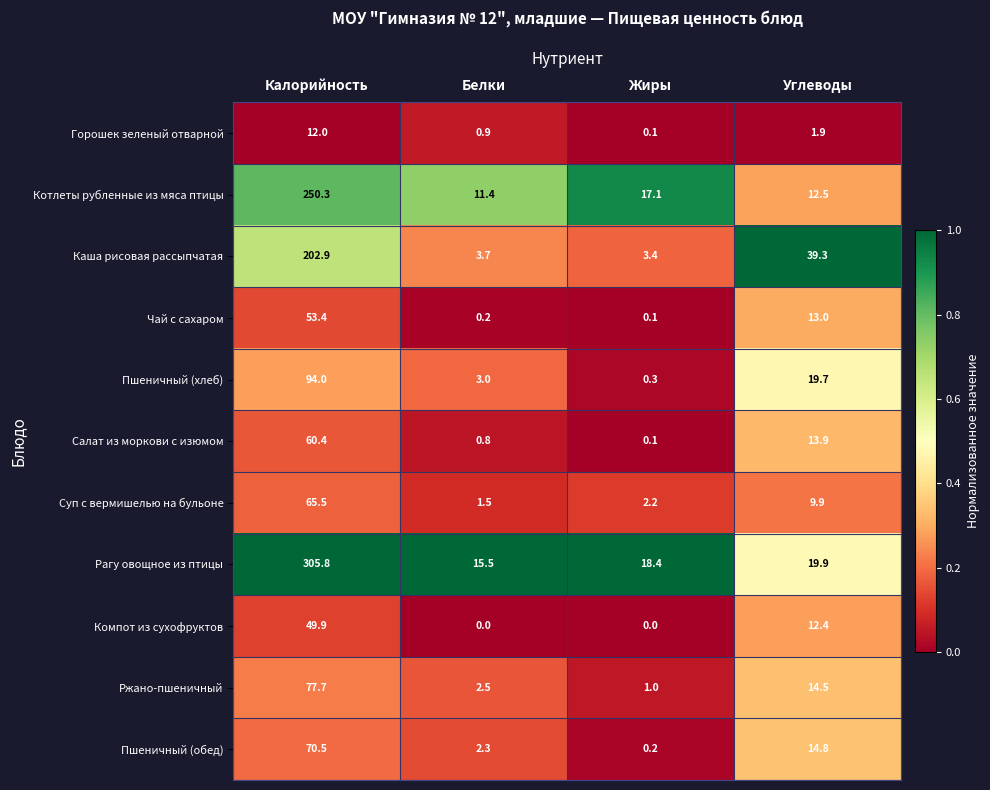

At which category is the sum across all series the highest?

Калорийность